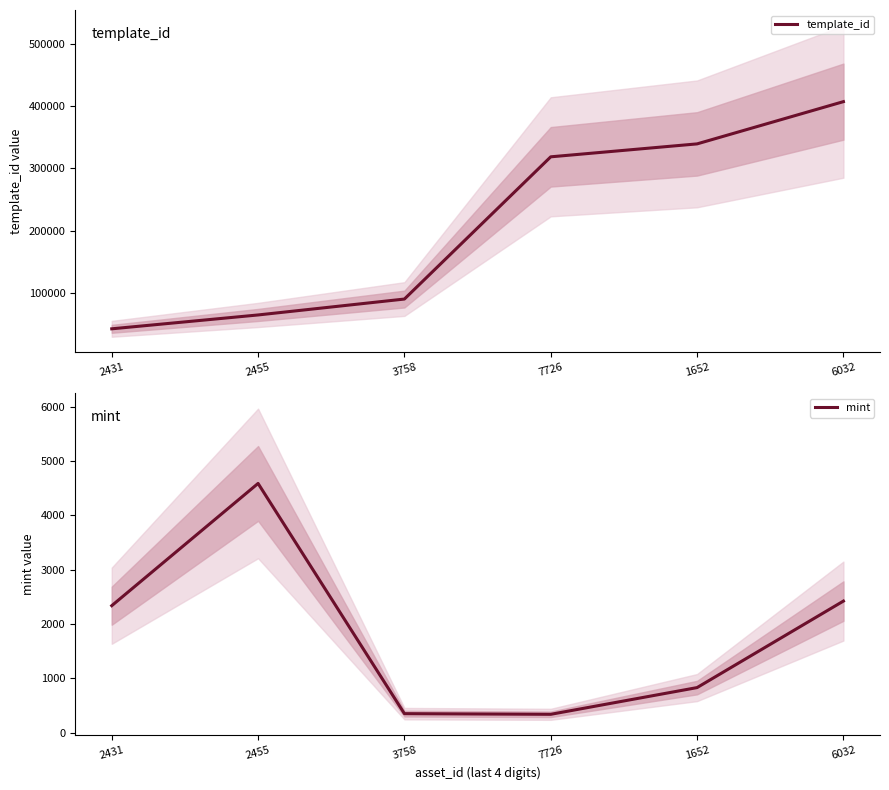

Where does the template_id series first go above 318474?

1652